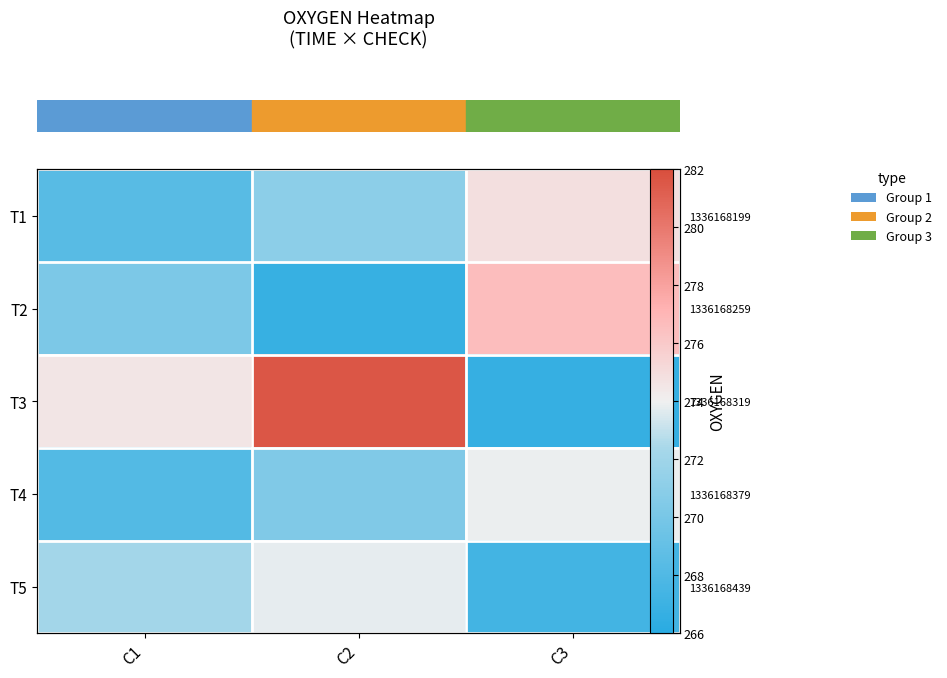

At which category does the chart reach its peak across all series?

C2